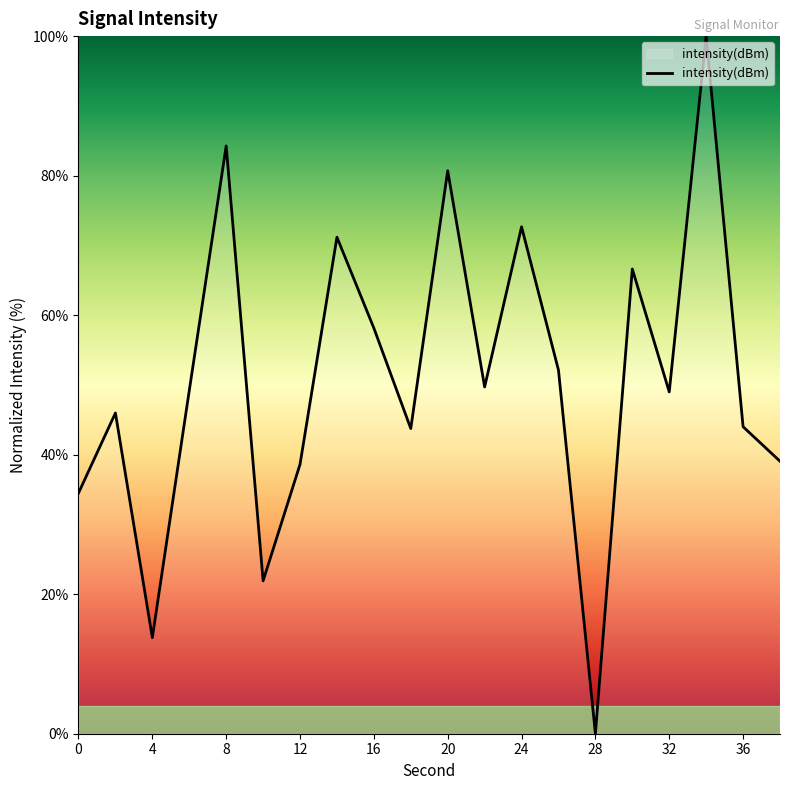

True or false: there are more than 2 points higher than both neighbors.

True